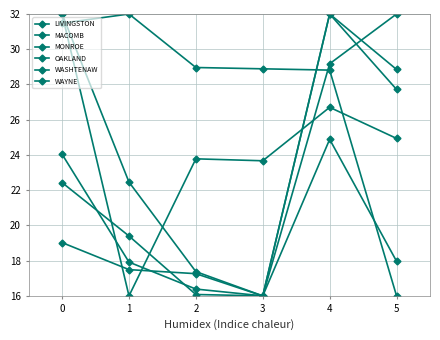

How many interior local peaks does the MONROE series have?

1